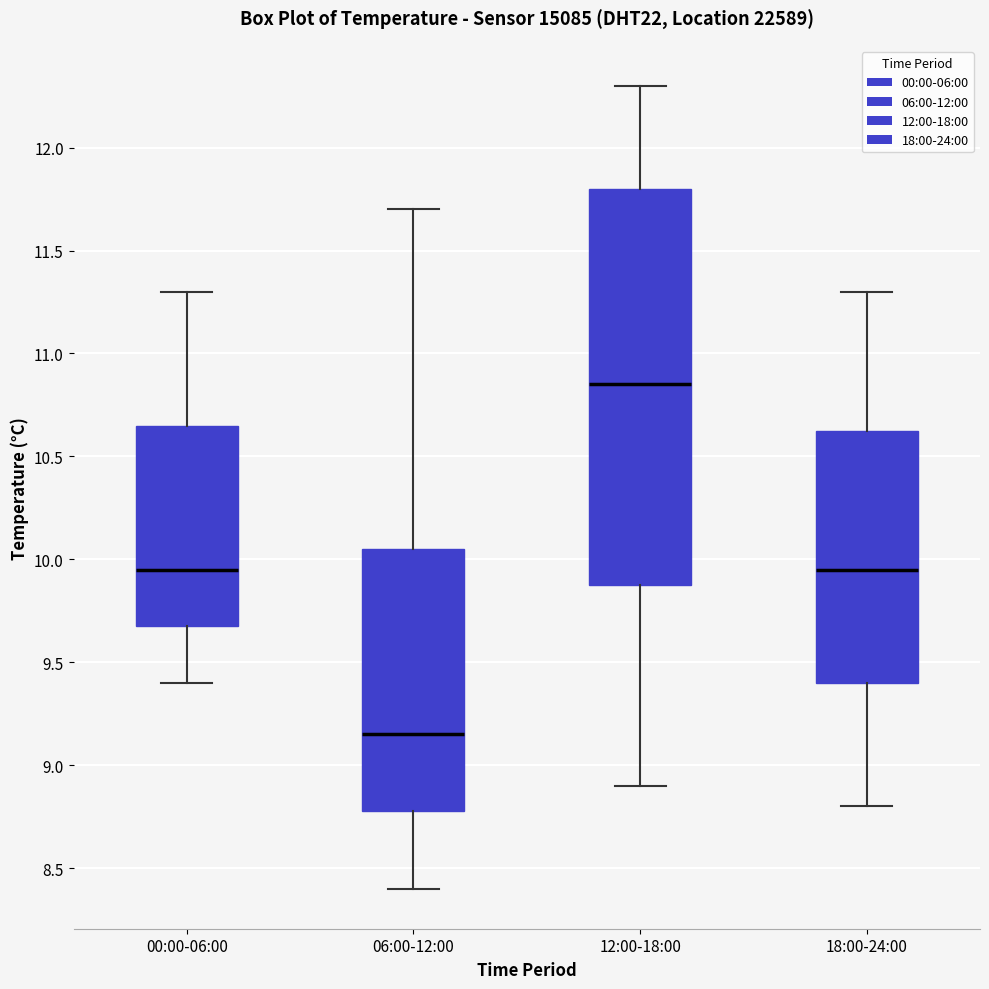

Which box has the highest median line?

12:00-18:00